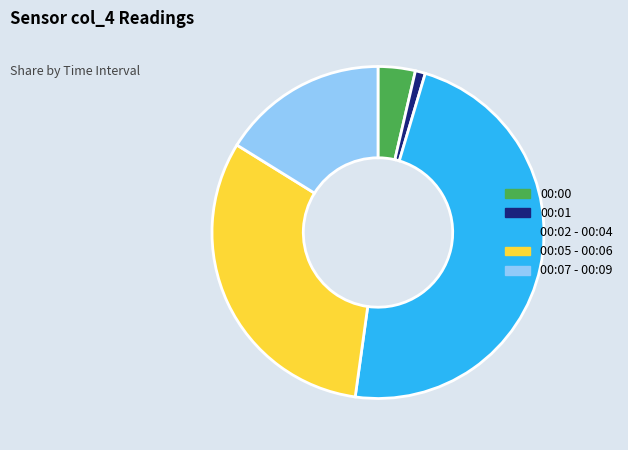

Which slice is the smallest?

00:01